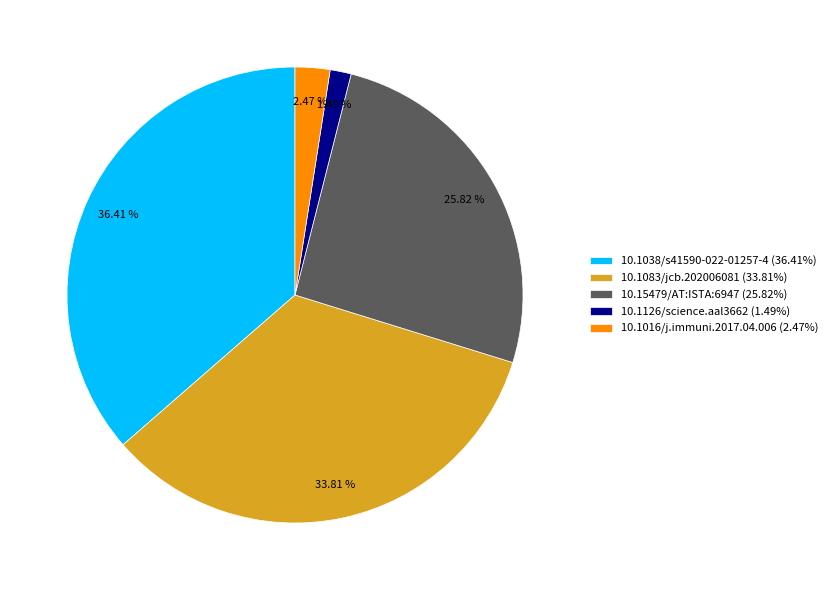

Count the number of slices in the pie.

5